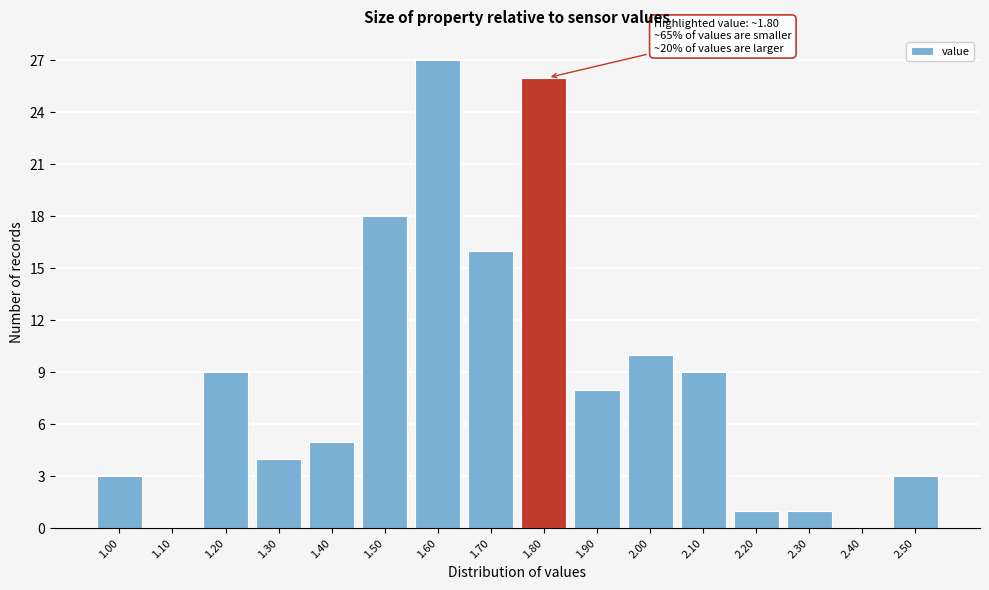

Reading left to right, what are all the values shown in this chart?

1.00=3	1.10=0	1.20=9	1.30=4	1.40=5	1.50=18	1.60=27	1.70=16	1.80=26	1.90=8	2.00=10	2.10=9	2.20=1	2.30=1	2.40=0	2.50=3